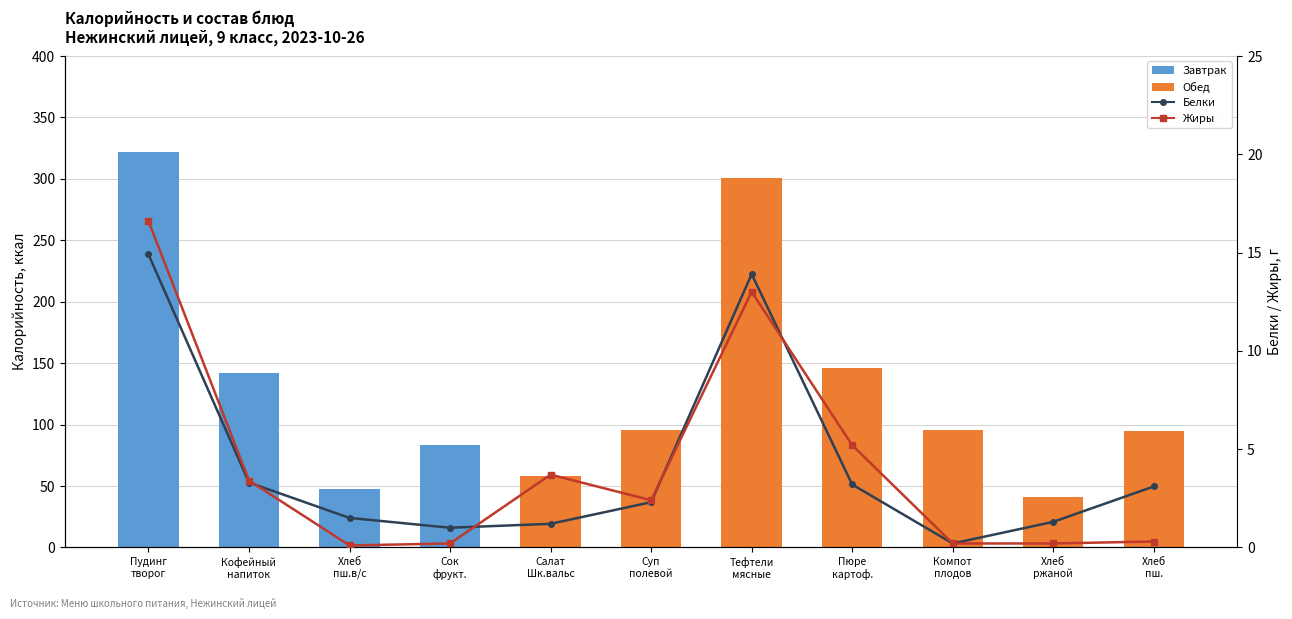

What is the difference between the Калорийность values at Суп
полевой and Салат
Шк.вальс?

37.6